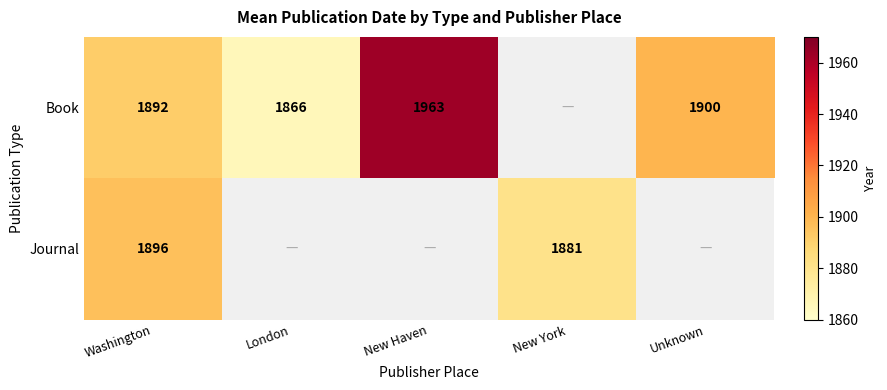

What is the total value across all series at Washington?

3788.0